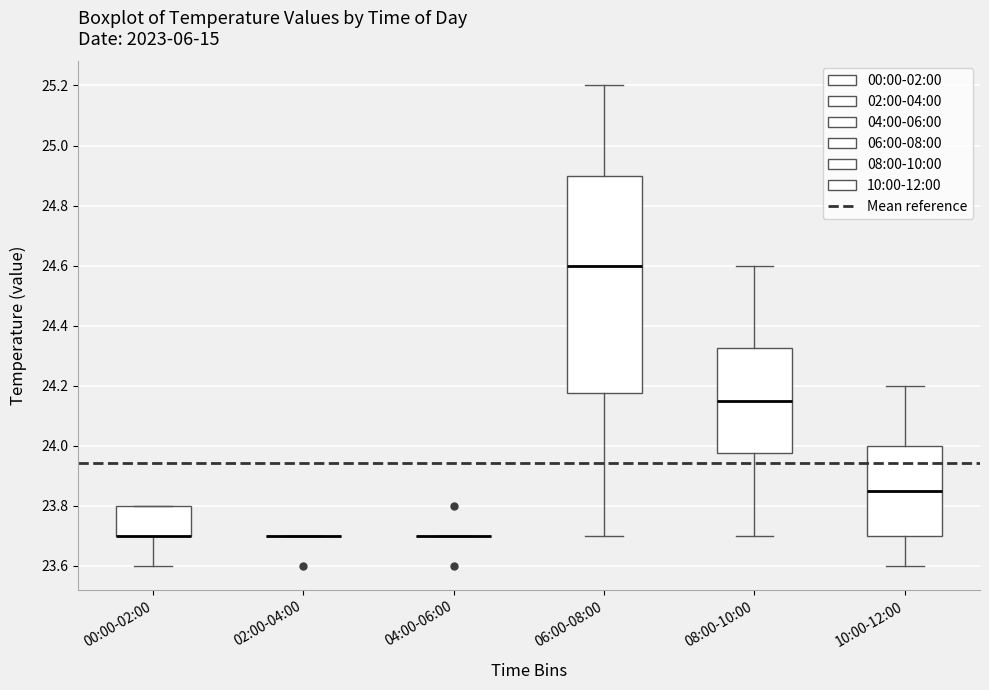

Reading left to right, read every box against the y-axis: the position of its median line, the range the box covers, and the ends of its whiskers. The values are not printed on the chart, so give them approximately, as read against the axis.

00:00-02:00: median 23.70 (drawn on the box's lower edge), box 23.70 to 23.80, whiskers 23.60 to 23.80
02:00-04:00: box collapsed to a line at 23.70, whiskers 23.70 to 23.70
04:00-06:00: box collapsed to a line at 23.70, whiskers 23.70 to 23.70
06:00-08:00: median 24.60, box 24.18 to 24.90, whiskers 23.70 to 25.20
08:00-10:00: median 24.16, box 23.98 to 24.32, whiskers 23.70 to 24.60
10:00-12:00: median 23.86, box 23.70 to 24.00, whiskers 23.60 to 24.20